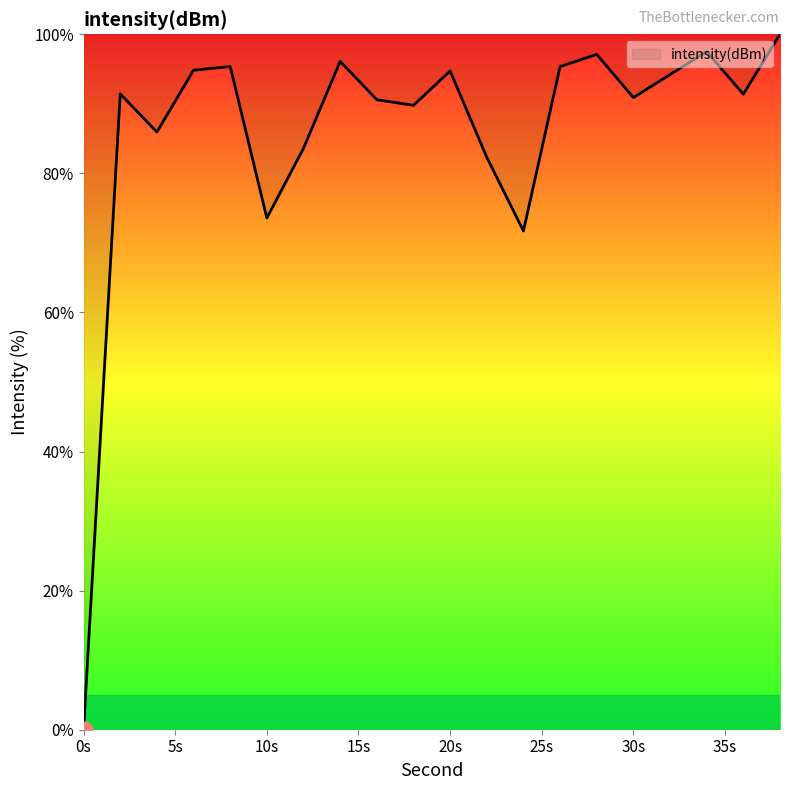

How many values are above zero?

19